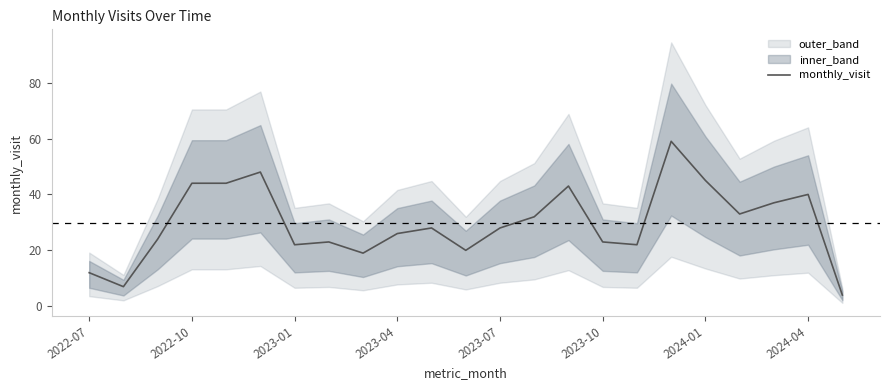

Reading left to right, transcribe all the data shown in this chart.

12	7	24	44	44	48	22	23	19	26	28	20	28	32	43	23	22	59	45	33	37	40	4